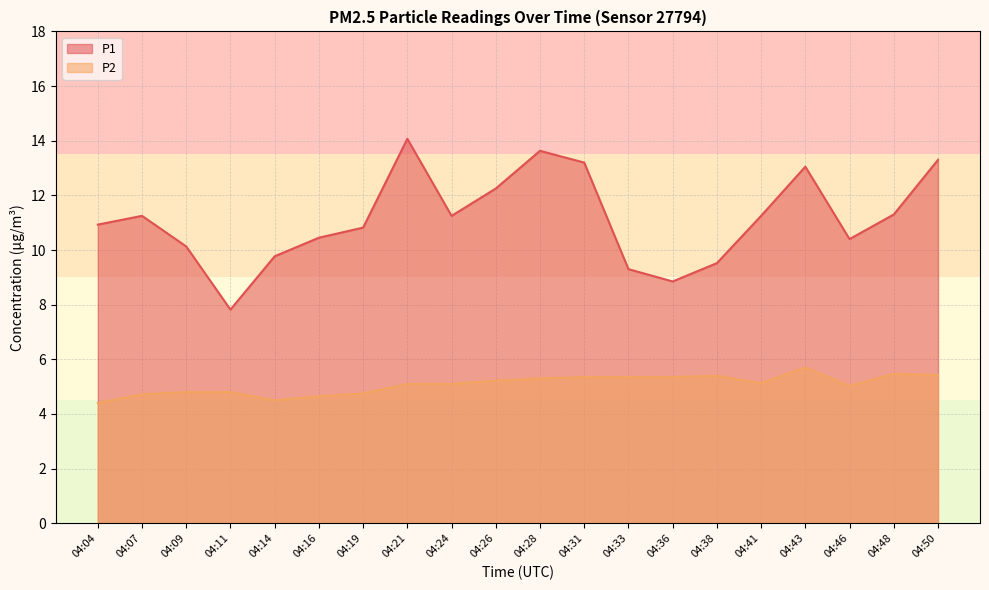

Reading left to right, what are all the values shown in this chart?

P1: 04:04=10.9	04:07=11.2	04:09=10.1	04:11=7.8	04:14=9.8	04:16=10.4	04:19=10.8	04:21=14.1	04:24=11.2	04:26=12.2	04:28=13.6	04:31=13.2	04:33=9.3	04:36=8.8	04:38=9.5	04:41=11.2	04:43=13.1	04:46=10.4	04:48=11.3	04:50=13.3
P2: 04:04=4.4	04:07=4.7	04:09=4.8	04:11=4.8	04:14=4.5	04:16=4.7	04:19=4.8	04:21=5.1	04:24=5.1	04:26=5.2	04:28=5.3	04:31=5.3	04:33=5.3	04:36=5.3	04:38=5.4	04:41=5.1	04:43=5.7	04:46=5.0	04:48=5.5	04:50=5.4